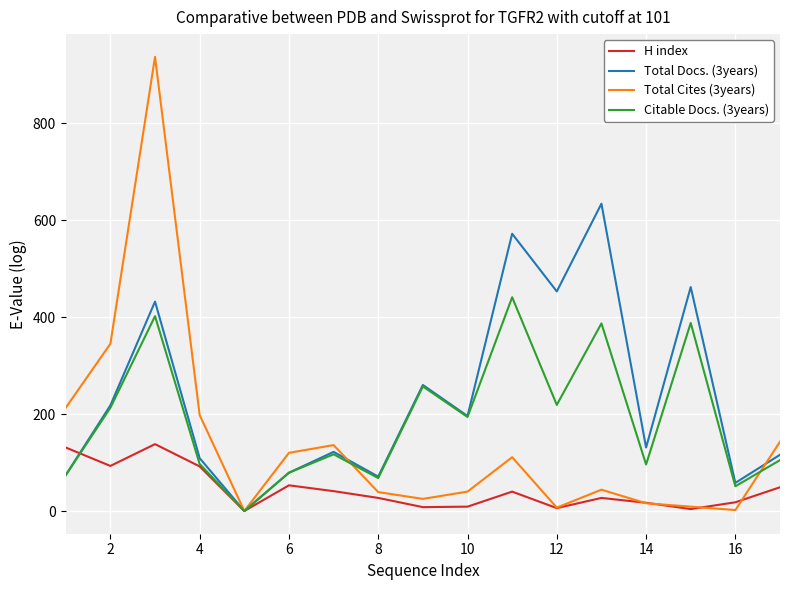

Which series has the widest spread of values?

Total Cites (3years)